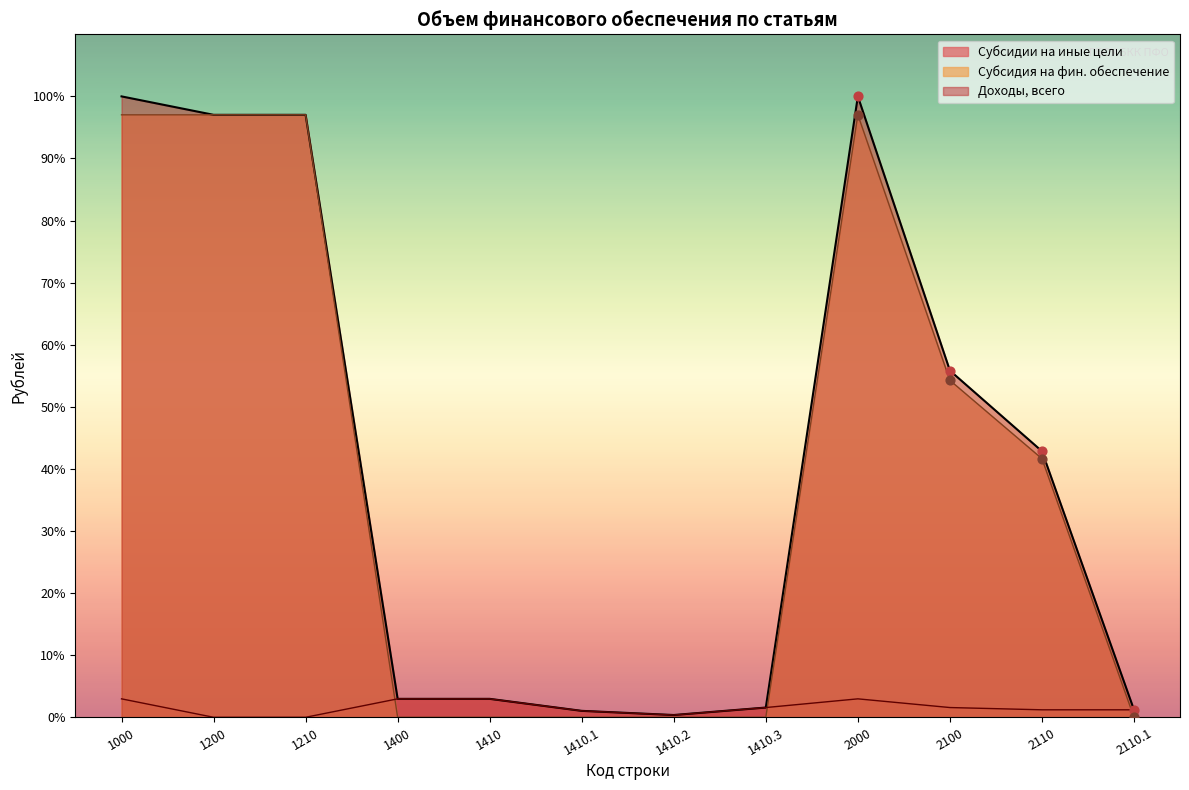

Which series has the largest Y range (max minus min)?

Доходы, всего